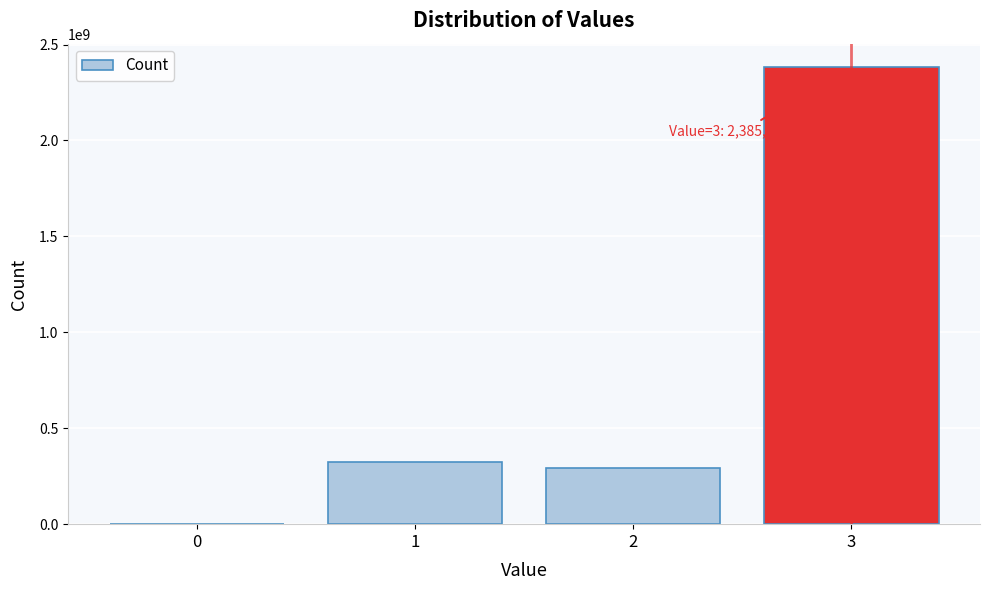

Reading left to right, what are all the values shown in this chart?

0=130	1=323928044	2=290908842	3=2385162984